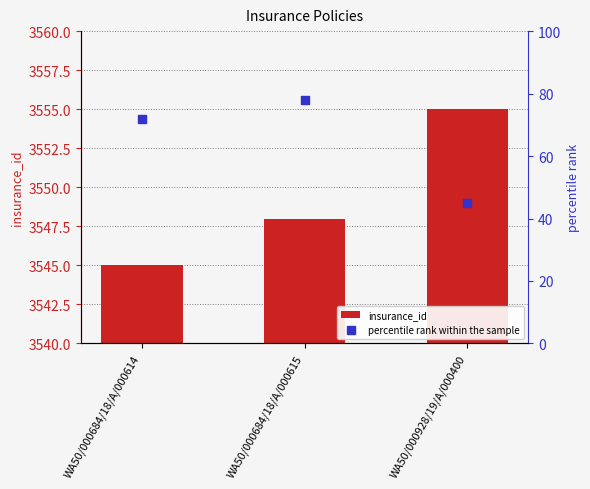

At how many categories does at least one series exceed 1645?

3